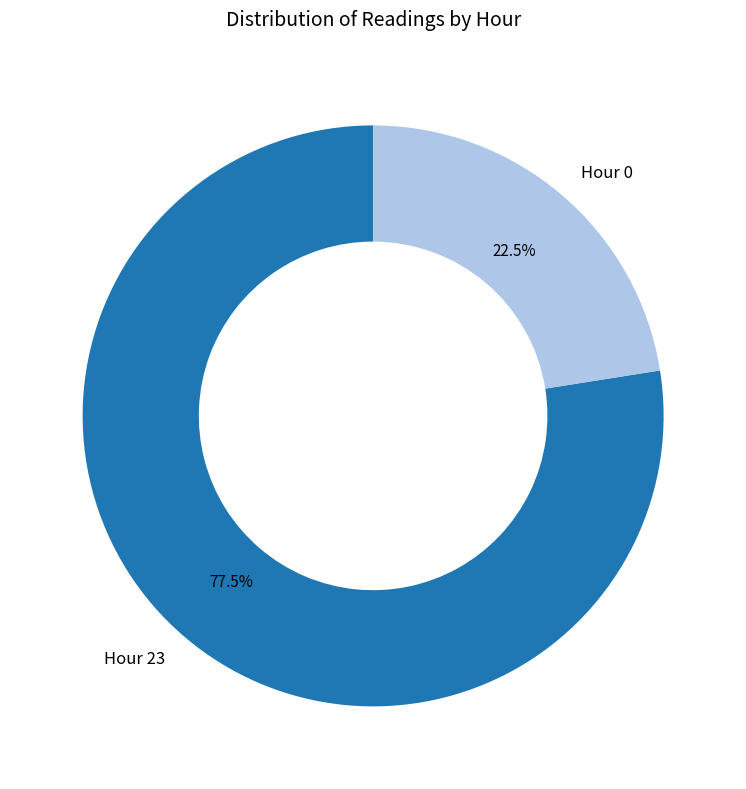

To the nearest percent, what is the difference between the largest and smallest slice percentages?

55%